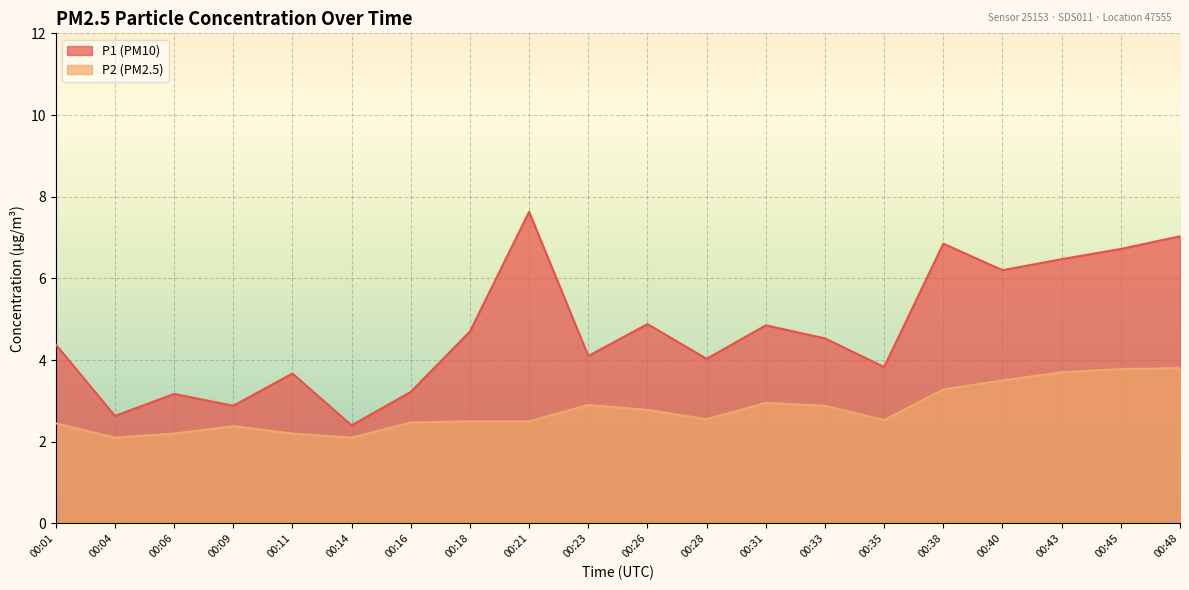

At which category is the sum across all series the highest?

00:48